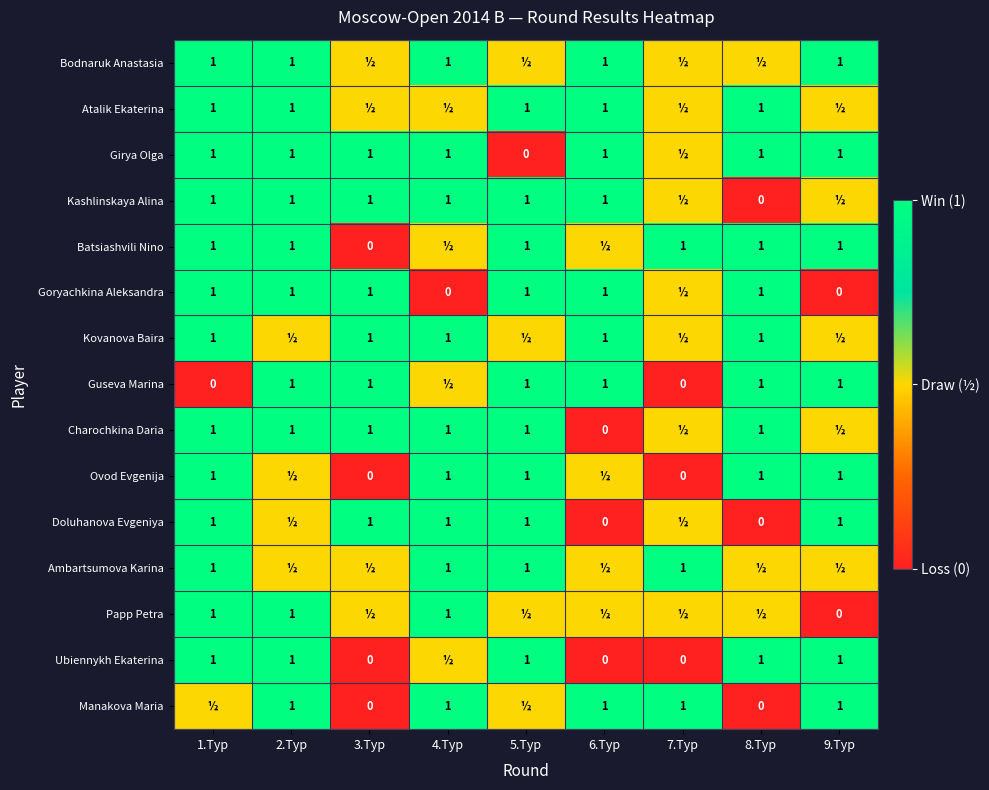

True or false: Kashlinskaya Alina has a value of 1.0 at 2.Тур.

True